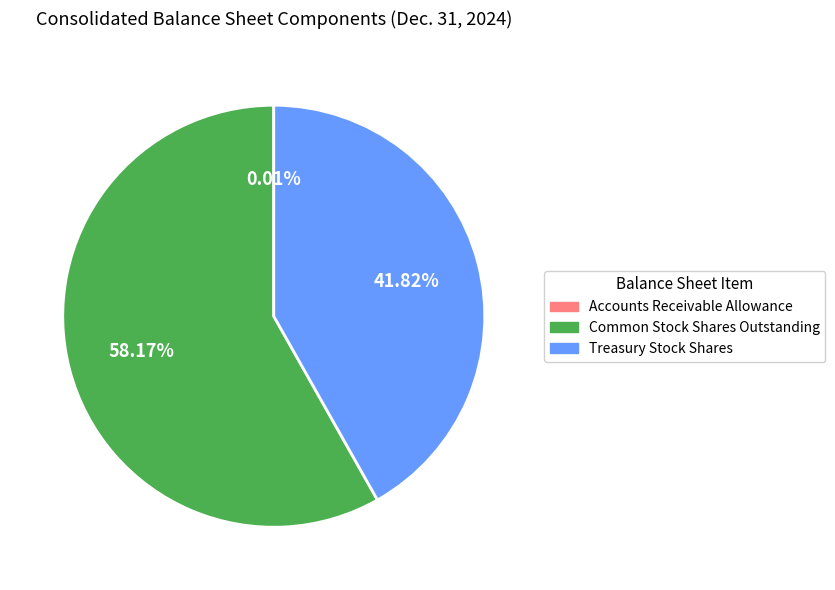

Approximately how many times larger is the value at Treasury Stock Shares compared to Common Stock Shares Outstanding?

0.7